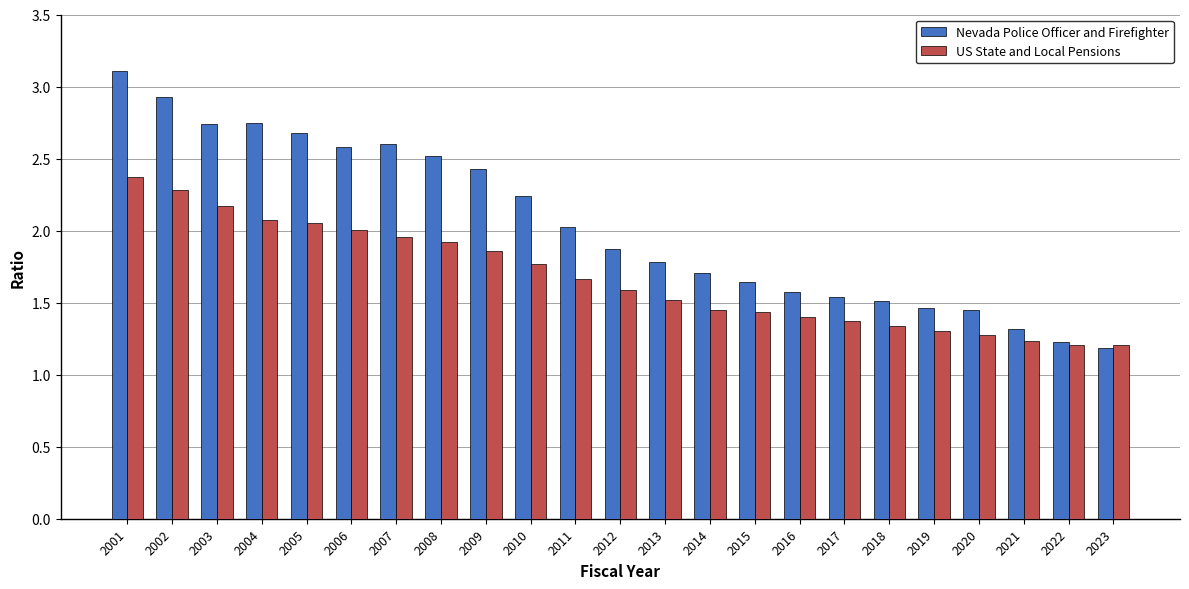

How many categories are shown in the chart?

23